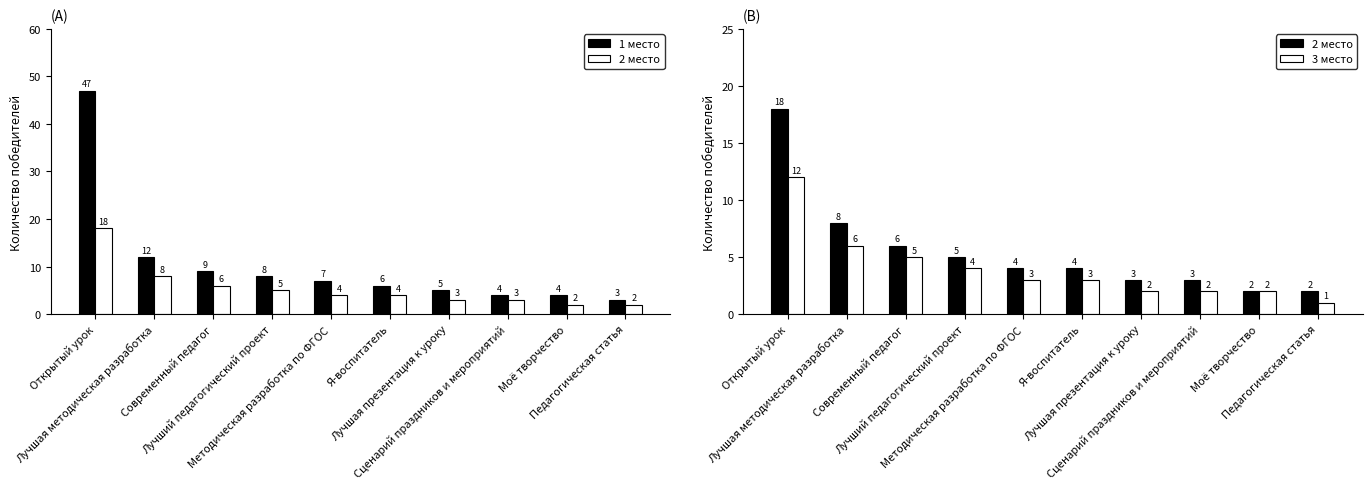

What position from the right is Педагогическая статья?

1